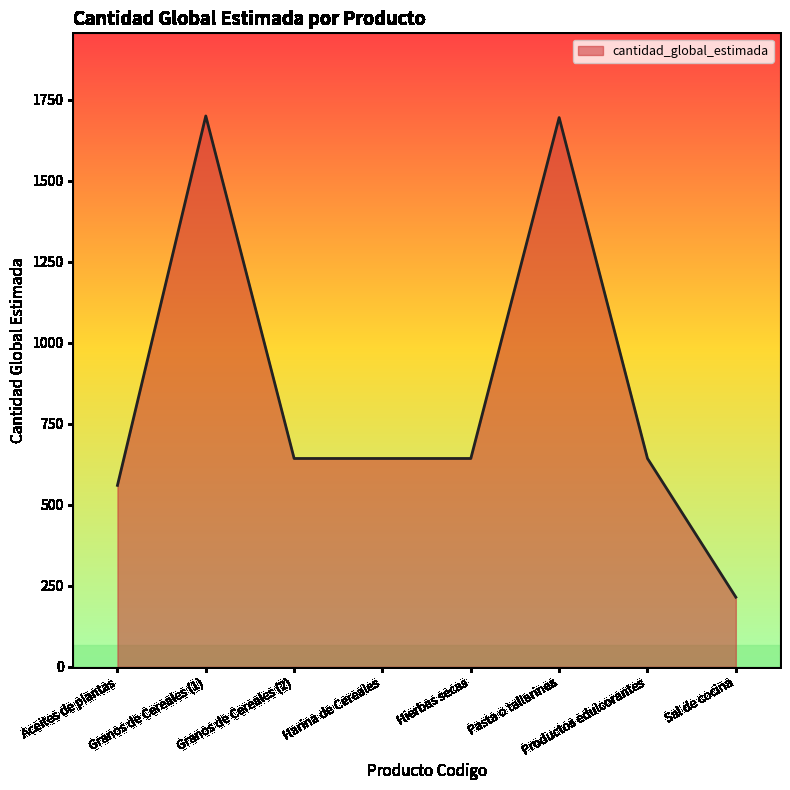

What is the greatest value displayed?

1700